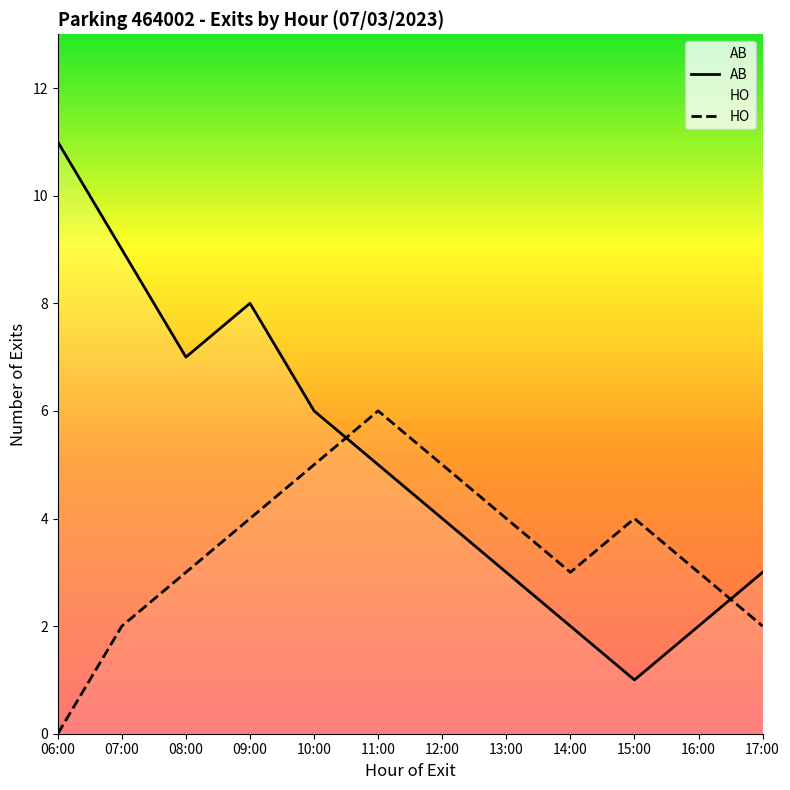

Which series has the widest spread of values?

AB